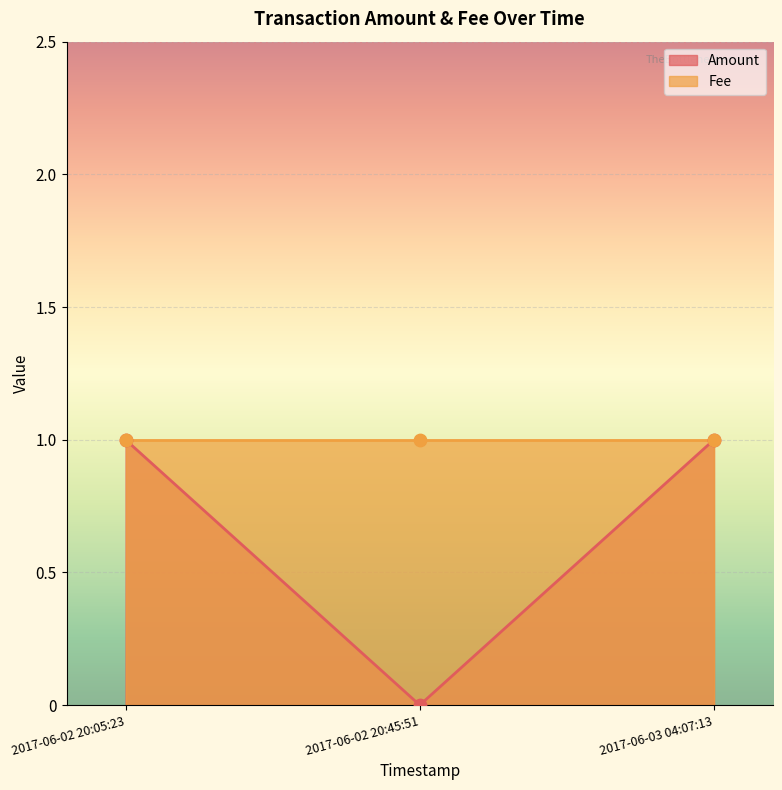

What is the change in value from 2017-06-02 20:05:23 to 2017-06-02 20:45:51?

-1